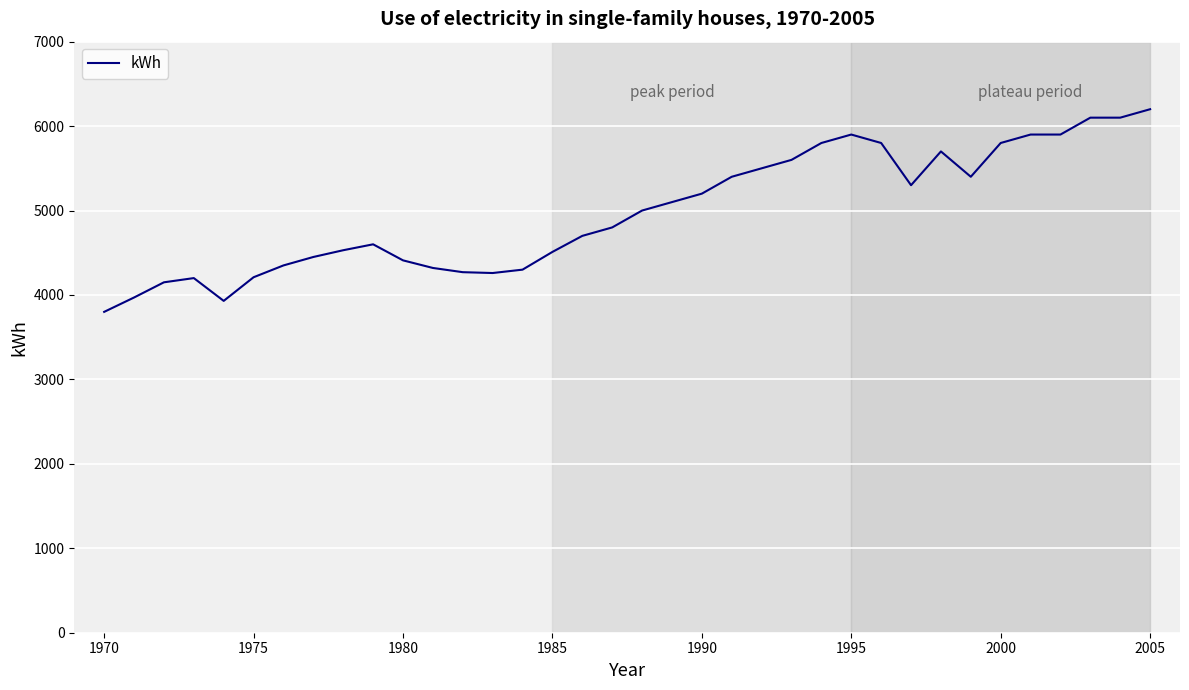

What is the maximum value shown in the chart?

6200